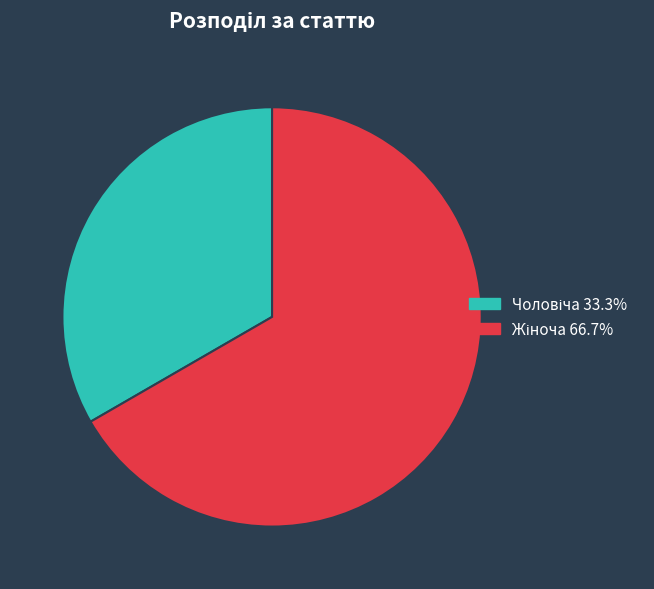

Is there a majority slice in this chart?

Yes